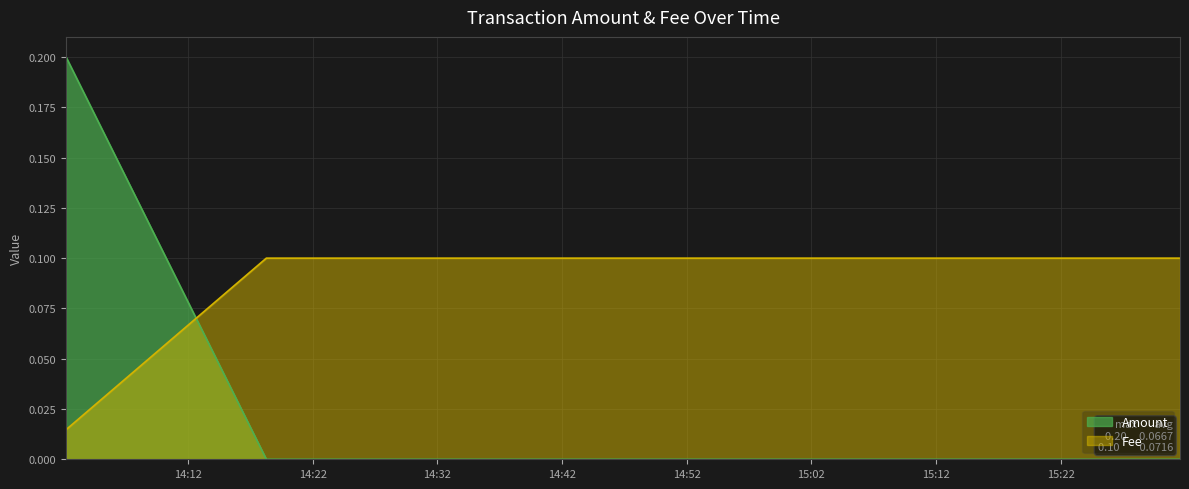

What are all the series names shown in the legend?

Amount, Fee